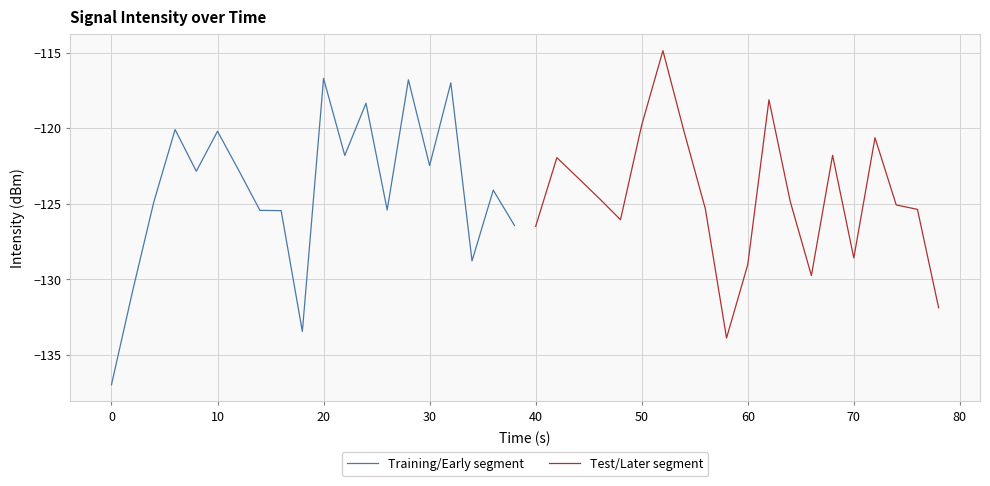

True or false: Training/Early segment has a value of -116.7 at 20.

True